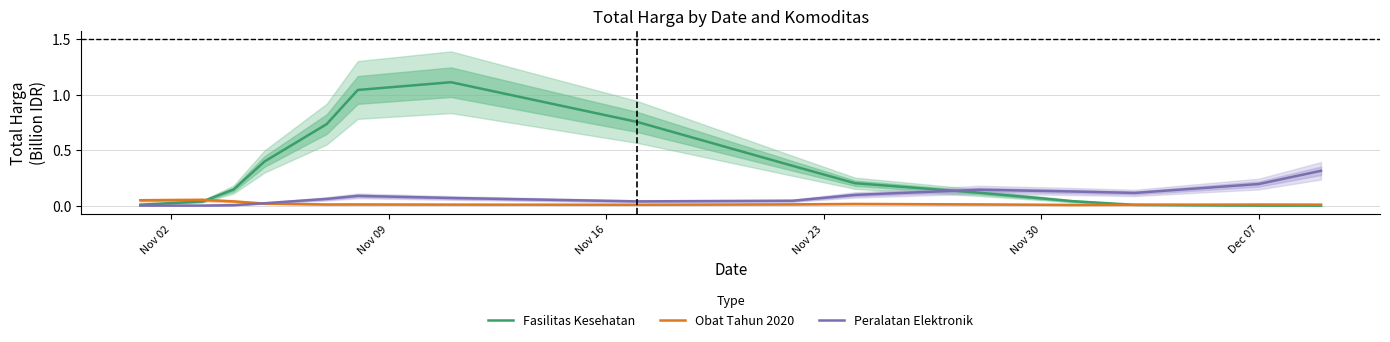

What are all the series names shown in the legend?

Fasilitas Kesehatan, Obat Tahun 2020, Peralatan Elektronik